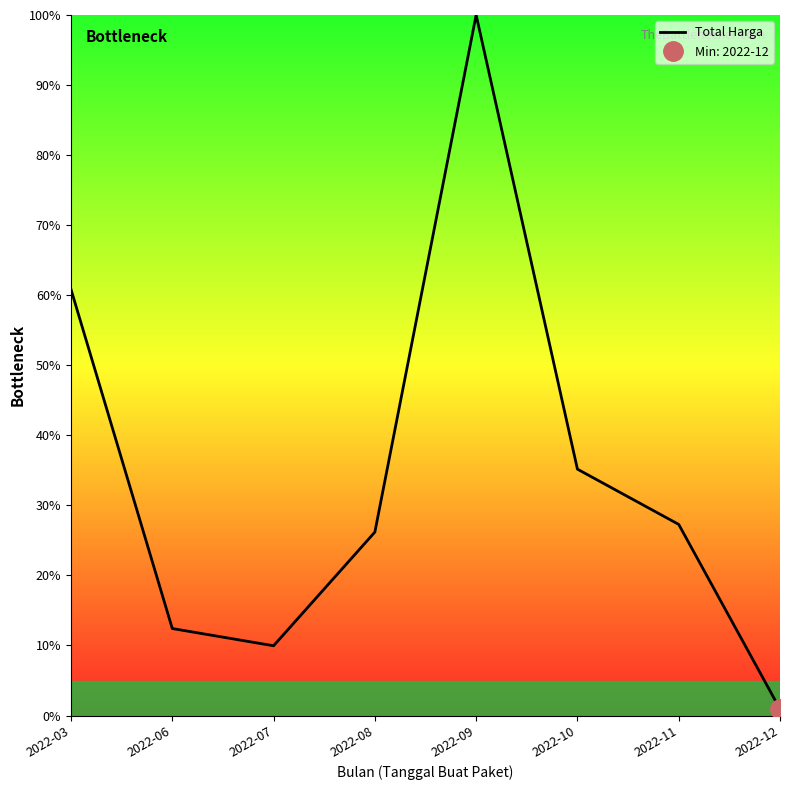

How many points are higher than both their immediate neighbors (excluding endpoints)?

1